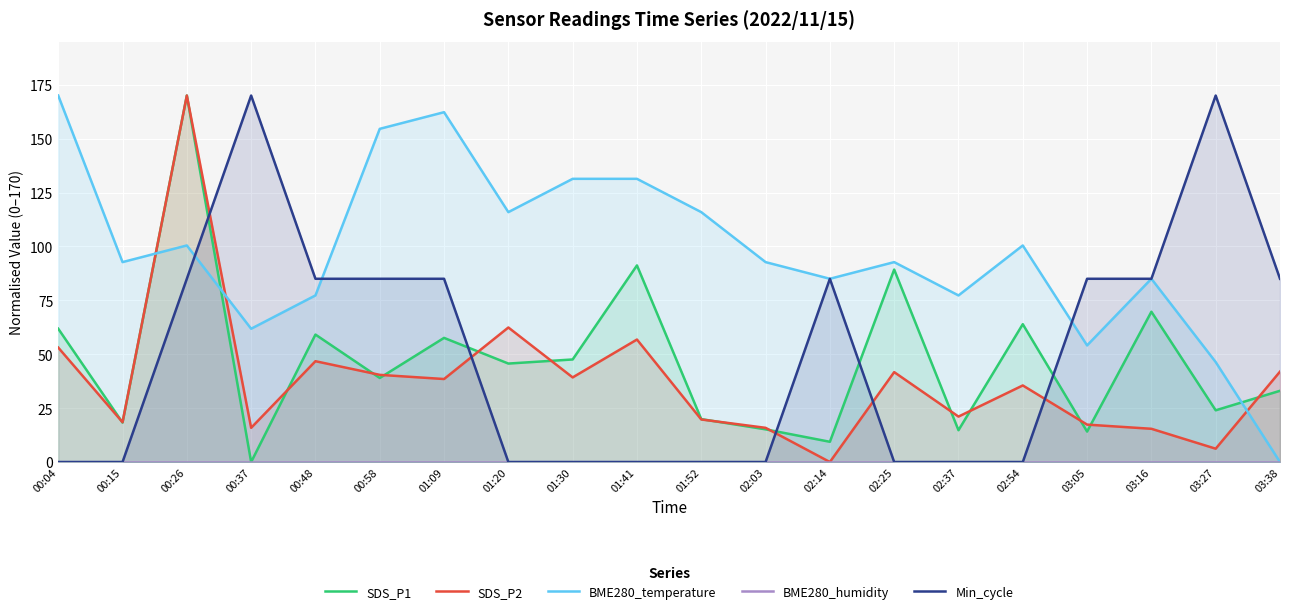

How many categories are shown in the chart?

20